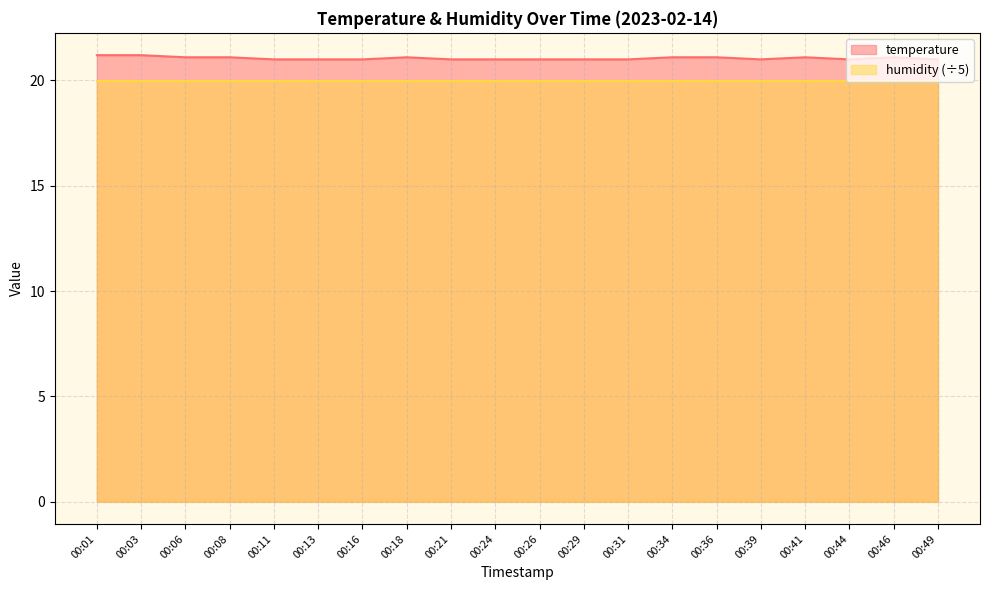

Reading right to left, what are all the values shown in this chart?

21.0	21.1	21.0	21.1	21.0	21.1	21.1	21.0	21.0	21.0	21.0	21.0	21.1	21.0	21.0	21.0	21.1	21.1	21.2	21.2